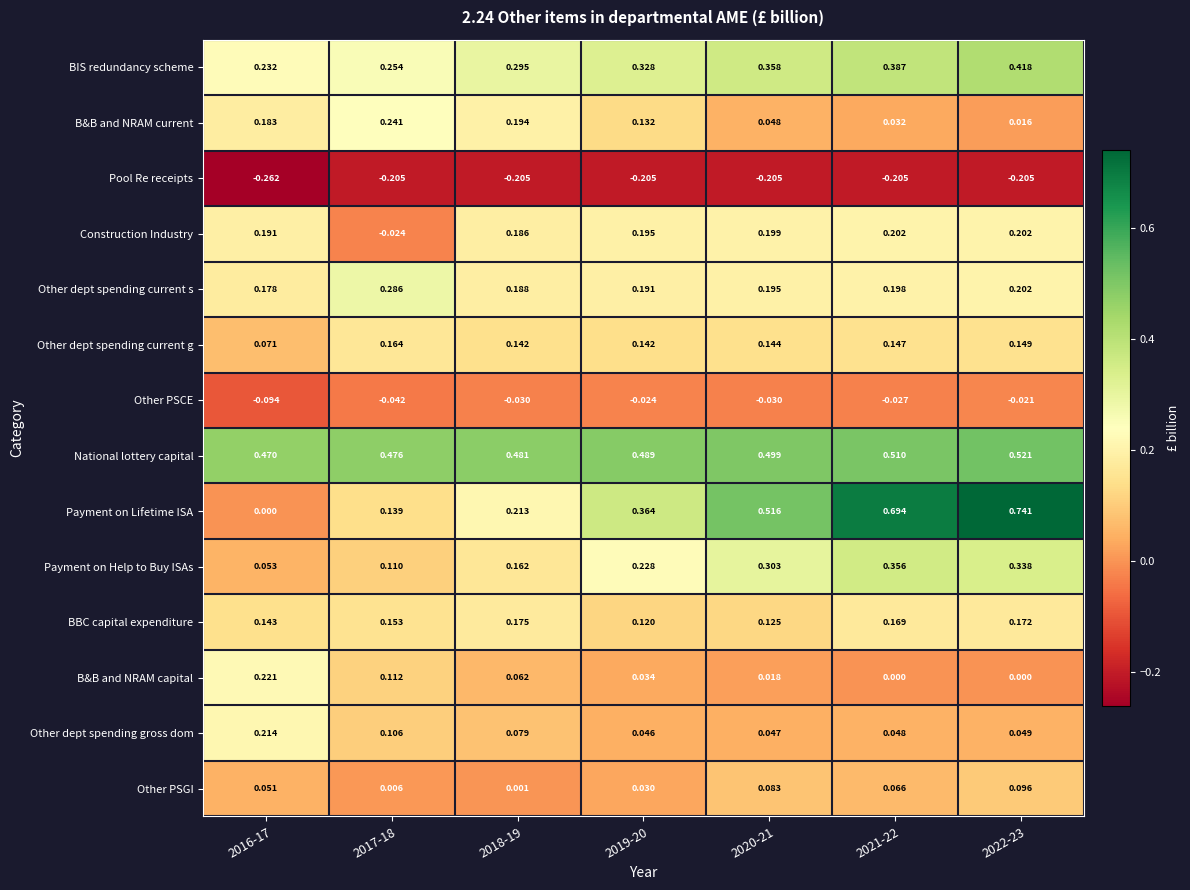

What is the total value across all series at 2021-22?

2.6